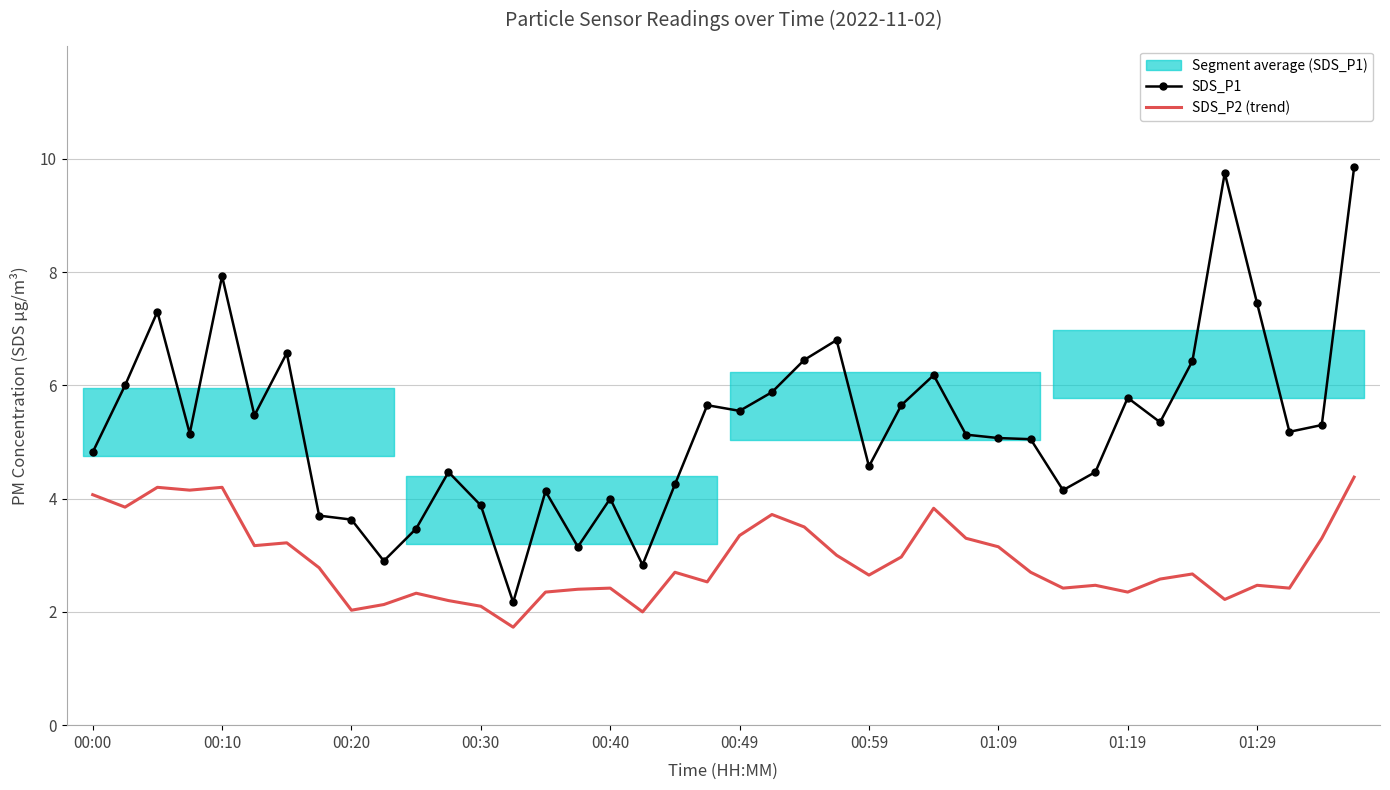

How many interior local peaks does the SDS_P1 series have?

11